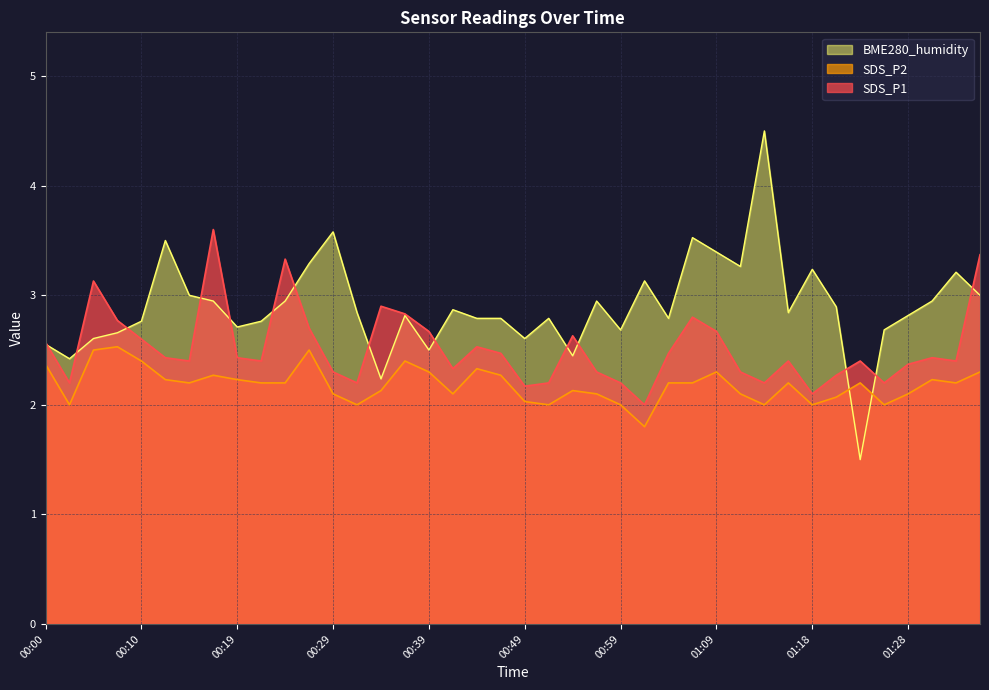

Which series ends up on top after the final intersection of BME280_humidity and SDS_P1?

SDS_P1